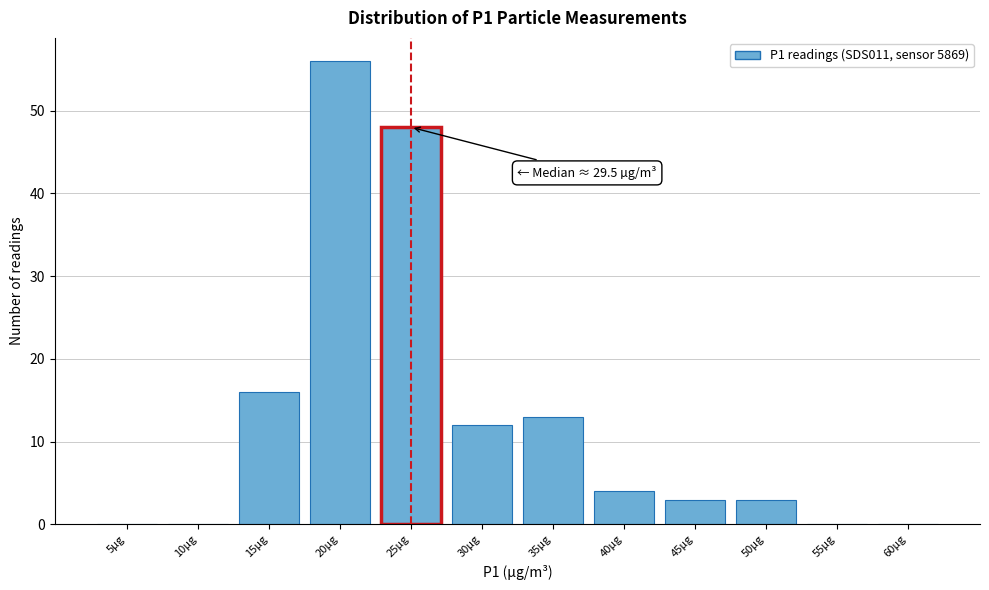

Reading left to right, list all the values displayed in this chart.

5µg=0	10µg=0	15µg=16	20µg=56	25µg=48	30µg=12	35µg=13	40µg=4	45µg=3	50µg=3	55µg=0	60µg=0